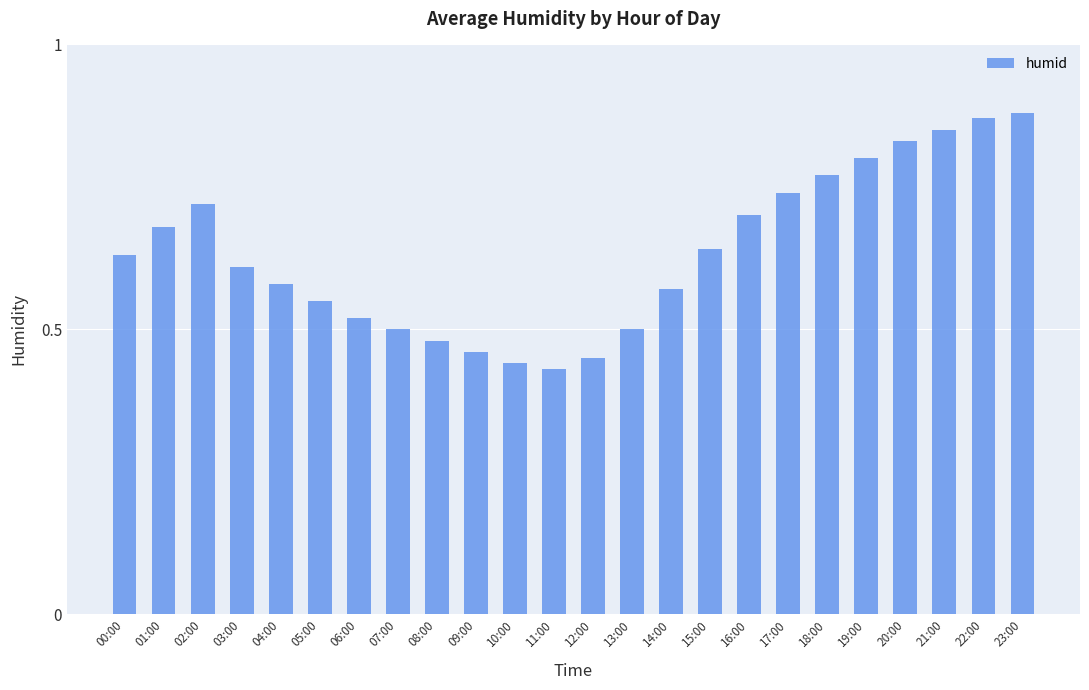

What is the label of the 19th bar from the right?

05:00